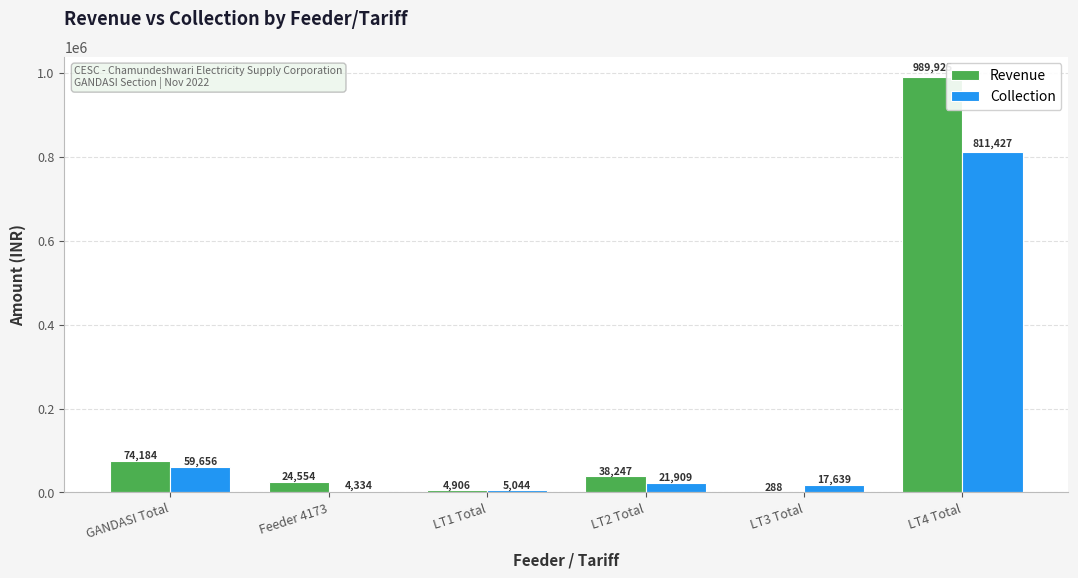

Between Feeder 4173 and LT4 Total, which series saw the biggest shift?

Revenue